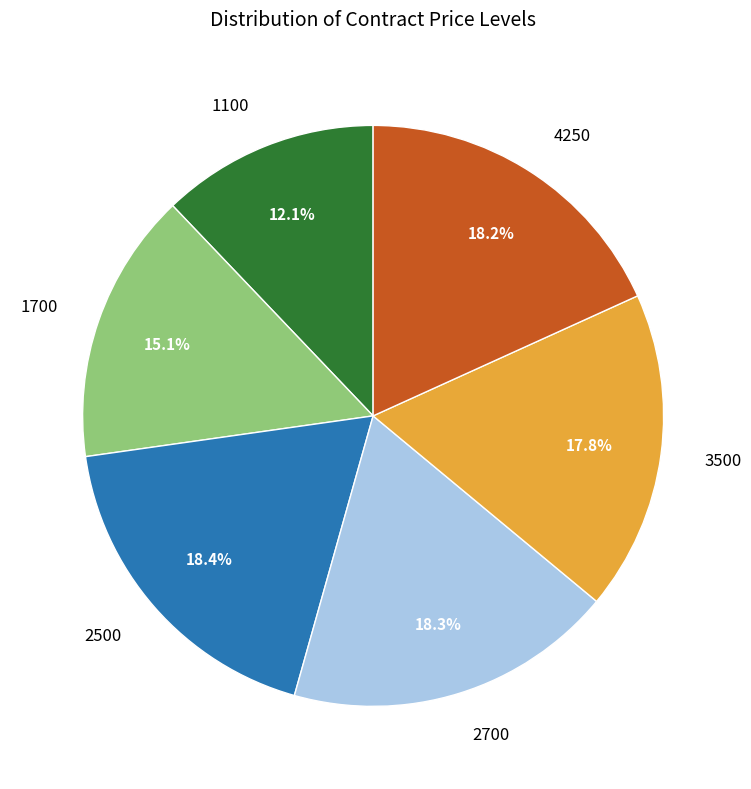

What is the ratio of the value at 2500 to the value at 4250?

1.0